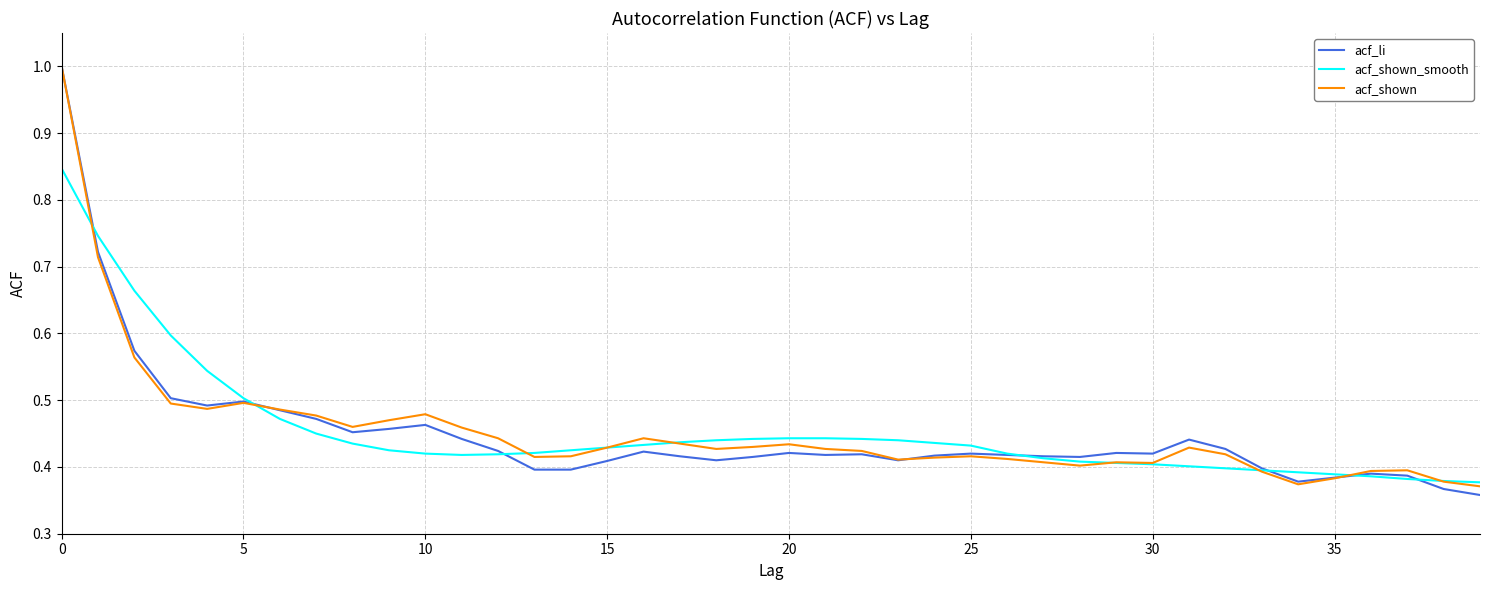

Does the chart have visible grid lines?

Yes